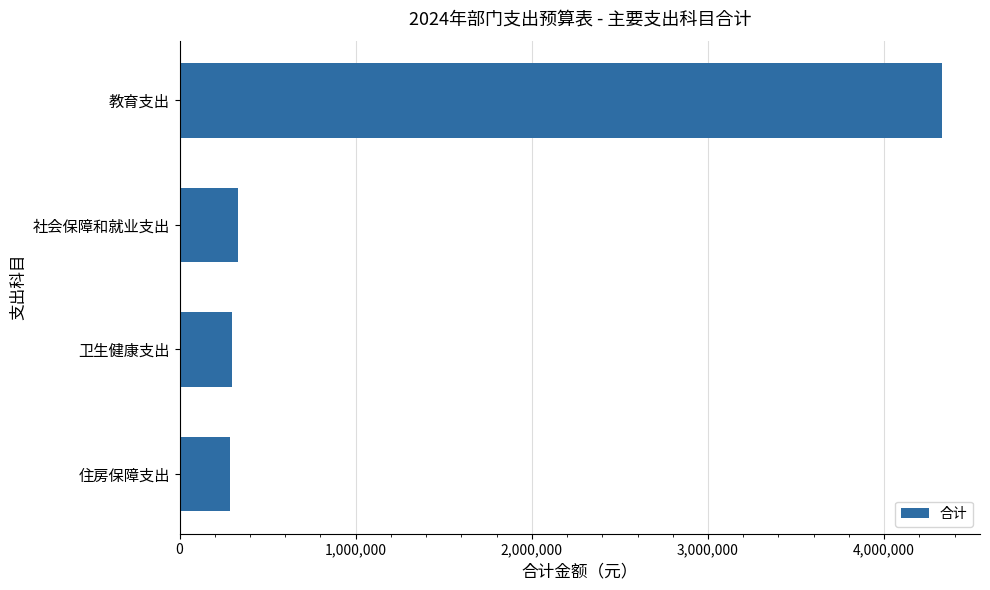

What is the change in value from 社会保障和就业支出 to 教育支出?

+3997854.9